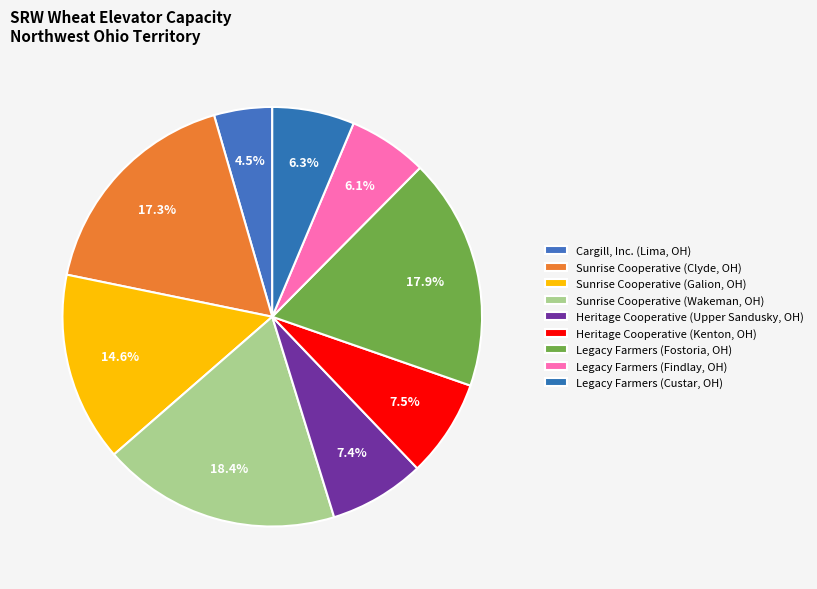

How many segments does this pie chart have?

9